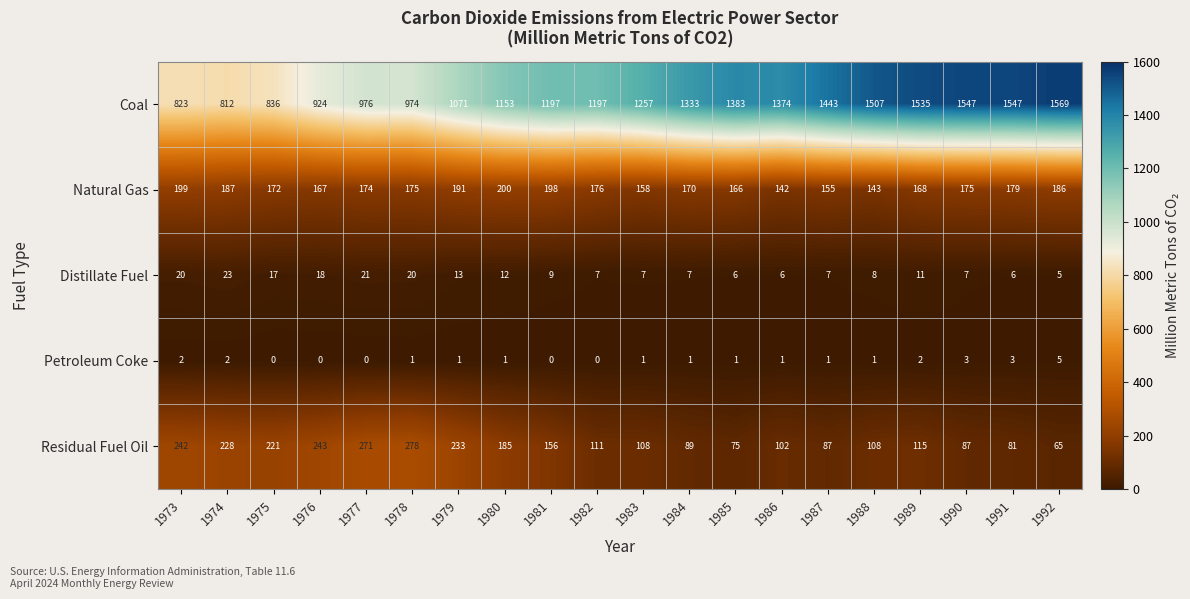

Which series has the largest range (max minus min)?

Coal